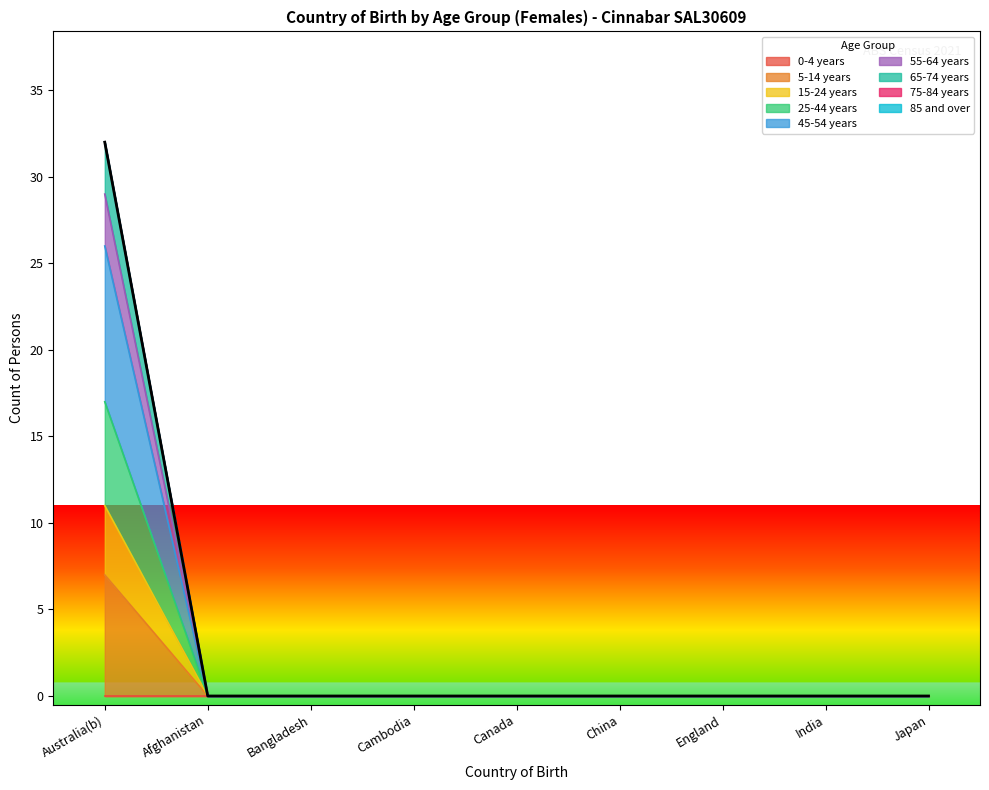

Does the chart display data point markers on the line(s)?

No